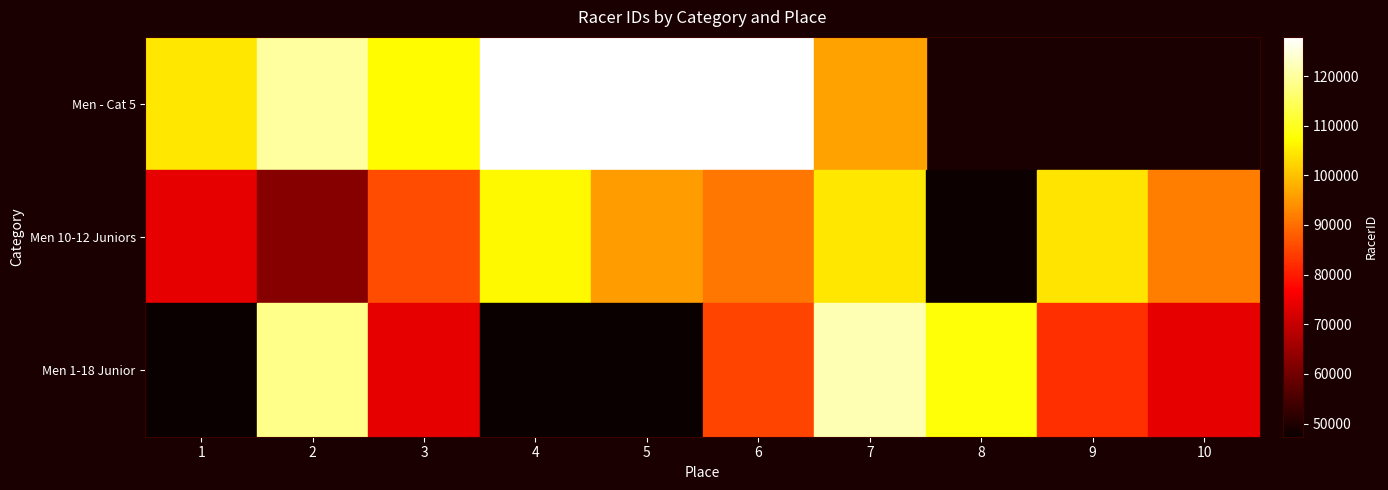

List the series in order of their overall mean, highest first.

Men - Cat 5, Men 10-12 Juniors, Men 1-18 Junior